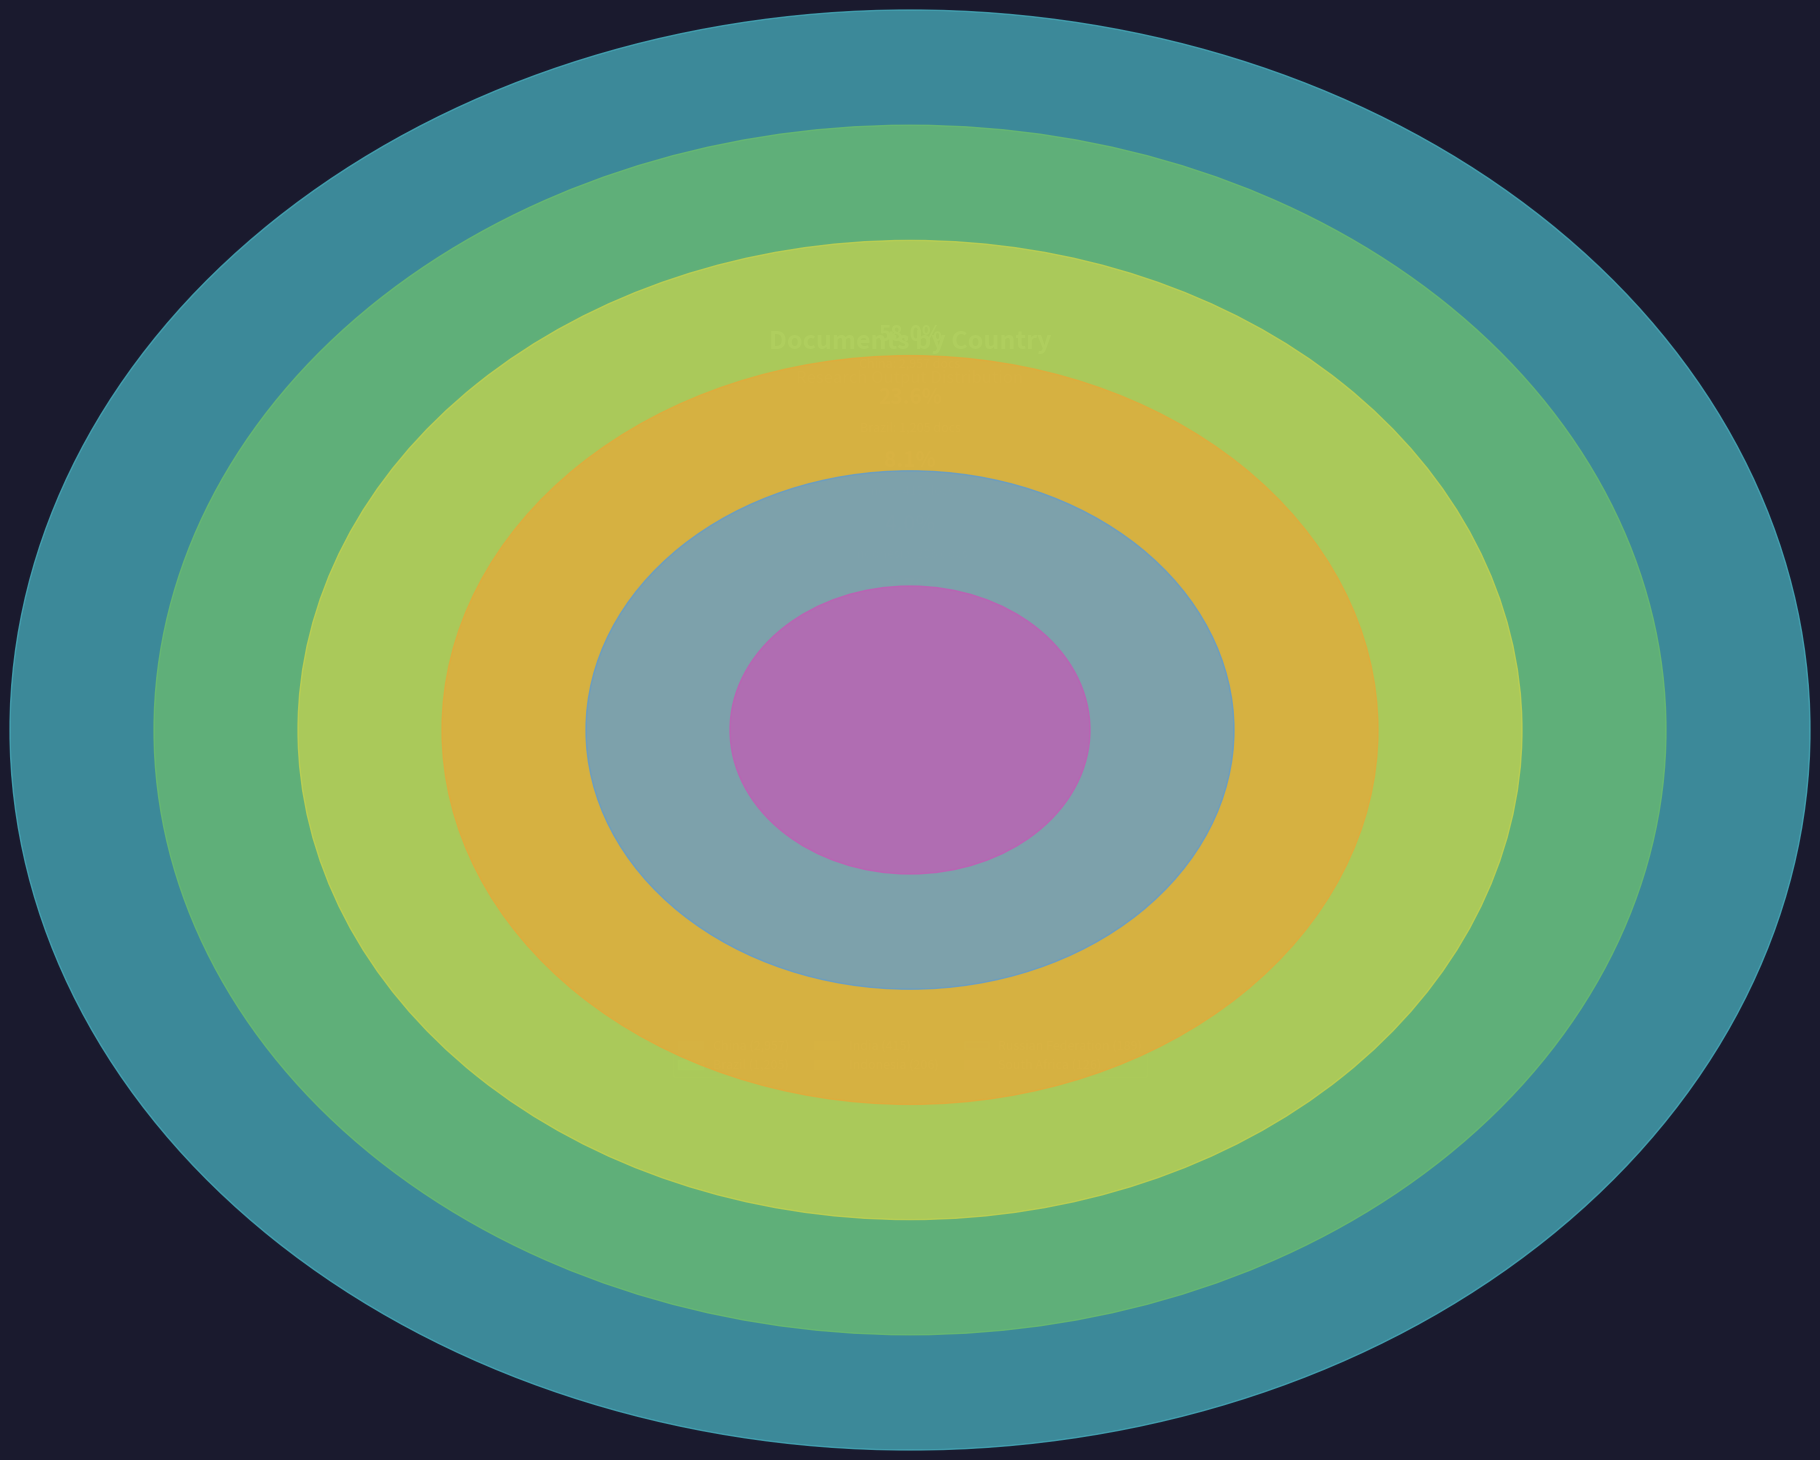

Count the number of slices in the pie.

6